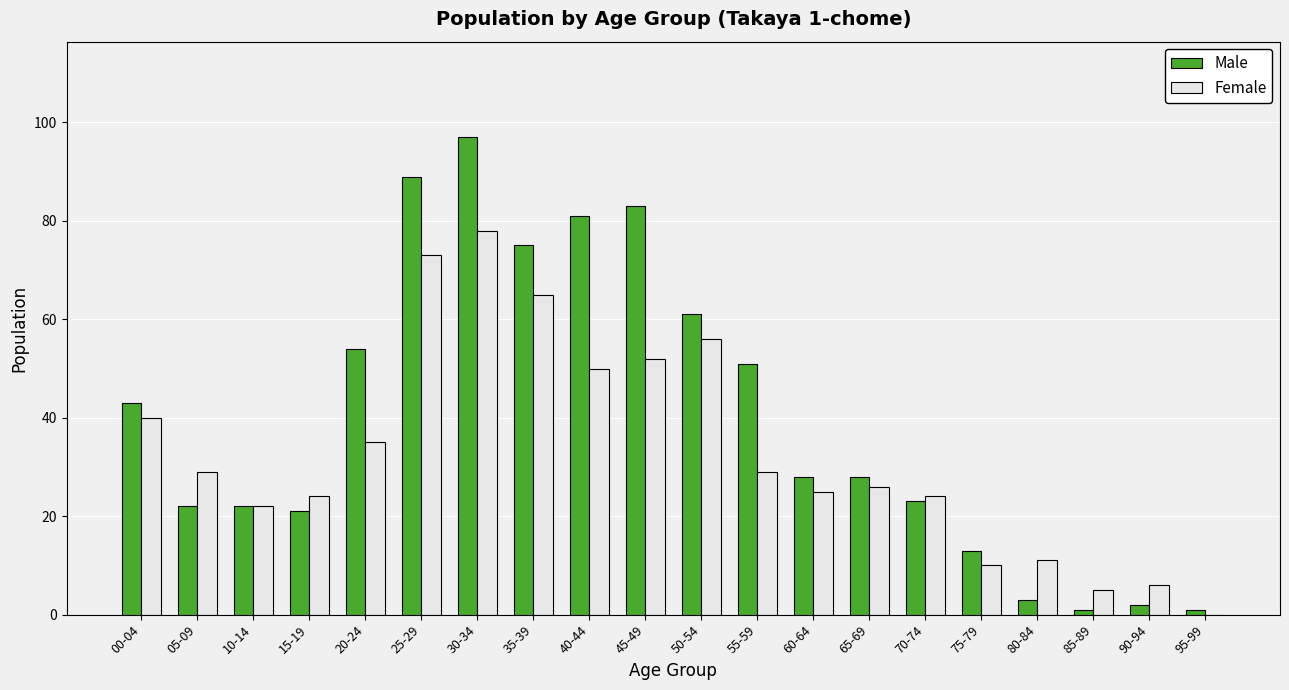

Count the number of data series in this chart.

2